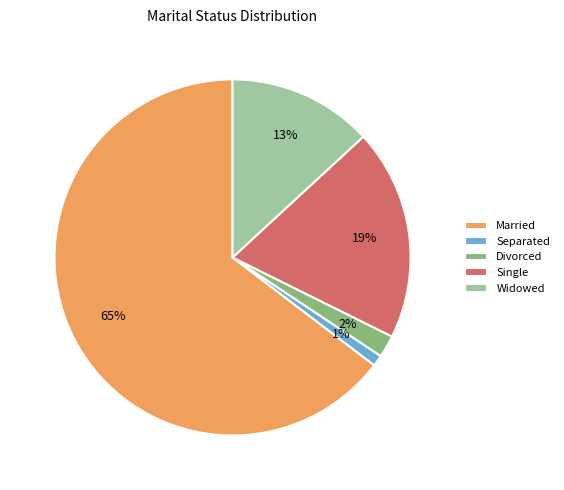

Combined, do Married and Separated account for over 50%?

Yes